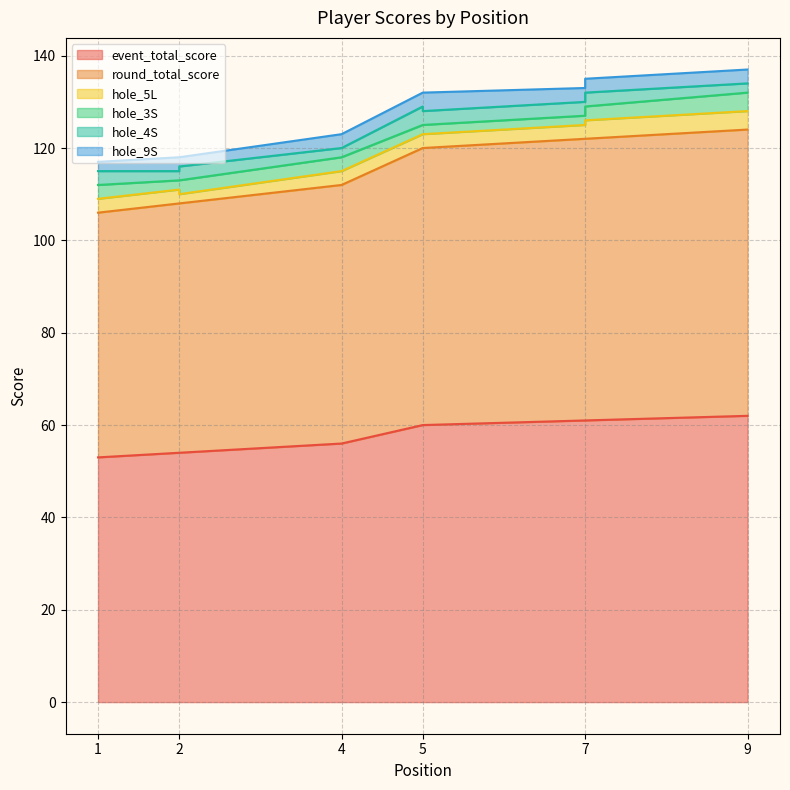

The value of hole_5L at 9 is 4. True or false?

True